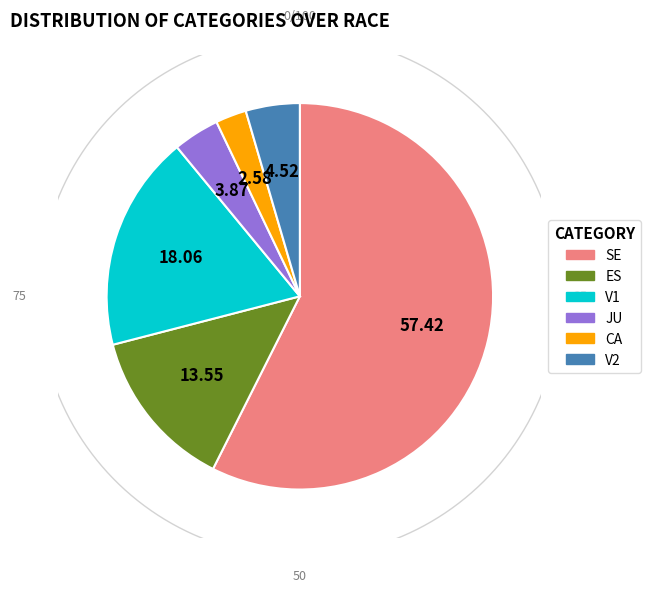

Which category has the biggest portion of the pie?

SE